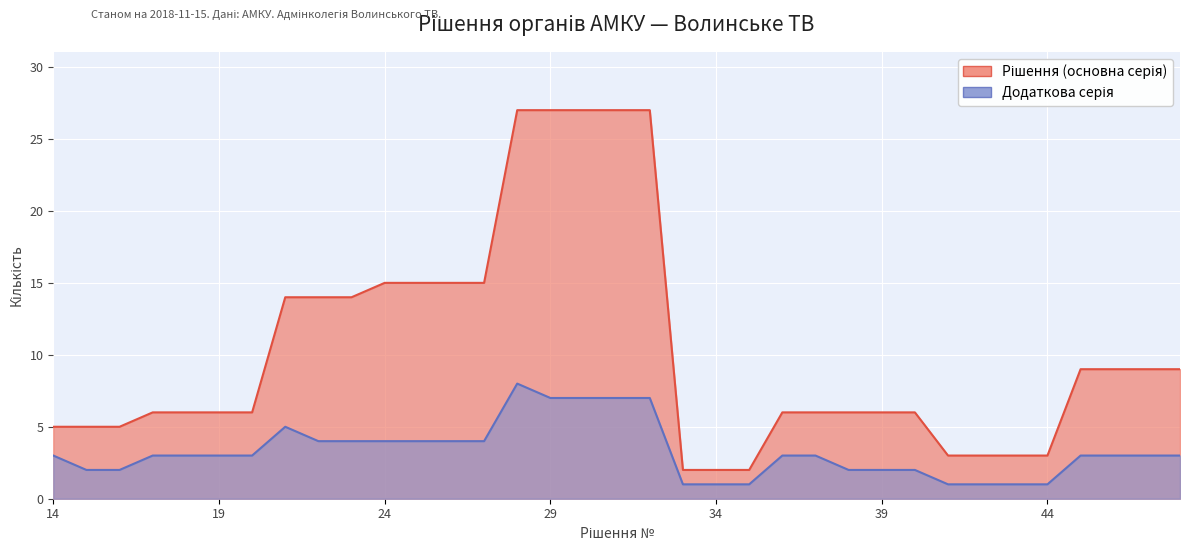

How many data points in Додаткова серія are above 3?

12